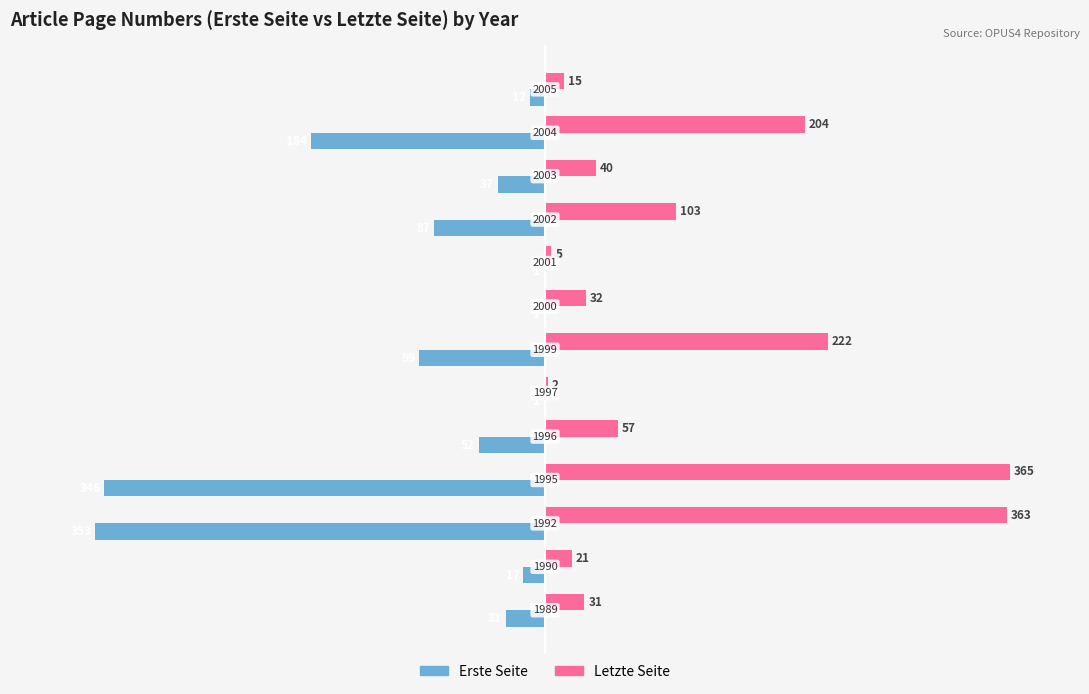

Reading right to left, list all the values displayed in this chart.

Erste Seite: -12	-184	-37	-87	-1	-1	-99	-1	-52	-346	-353	-17	-31
Letzte Seite: 15	204	40	103	5	32	222	2	57	365	363	21	31